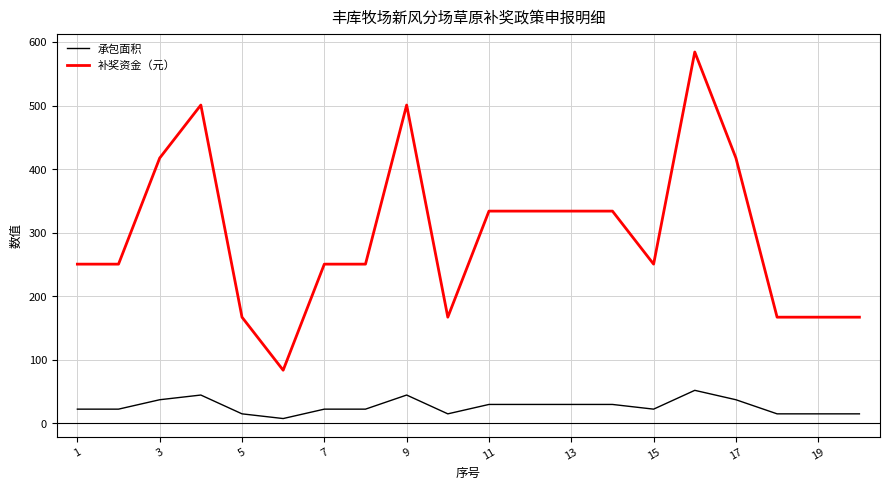

What is the minimum value shown in the chart?

7.4